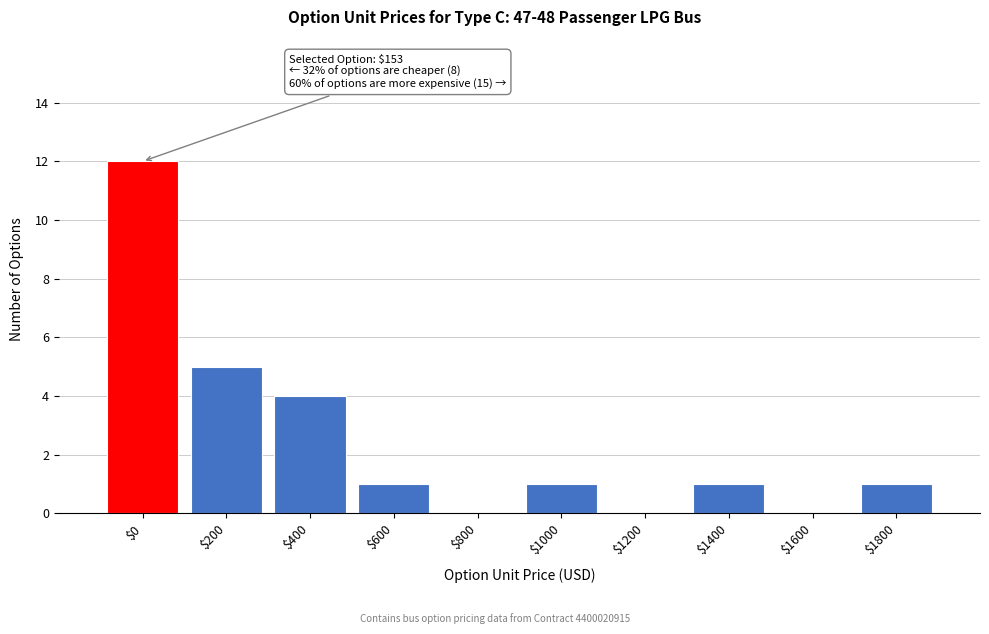

Which category has the highest value across all series?

$0